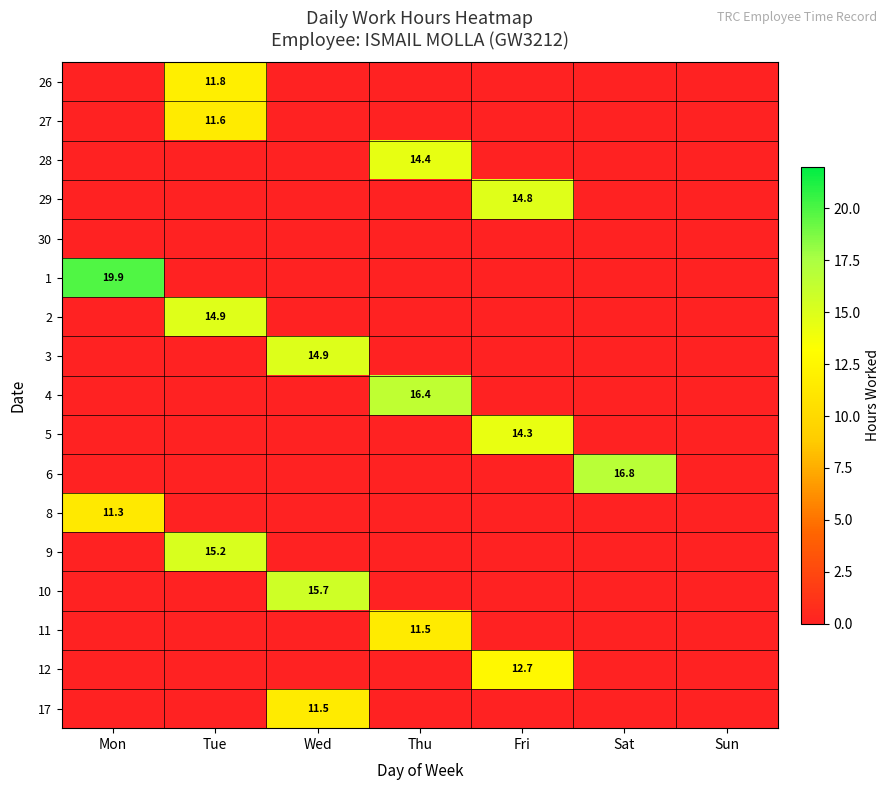

The value of 6 at Thu is 0.0. True or false?

True